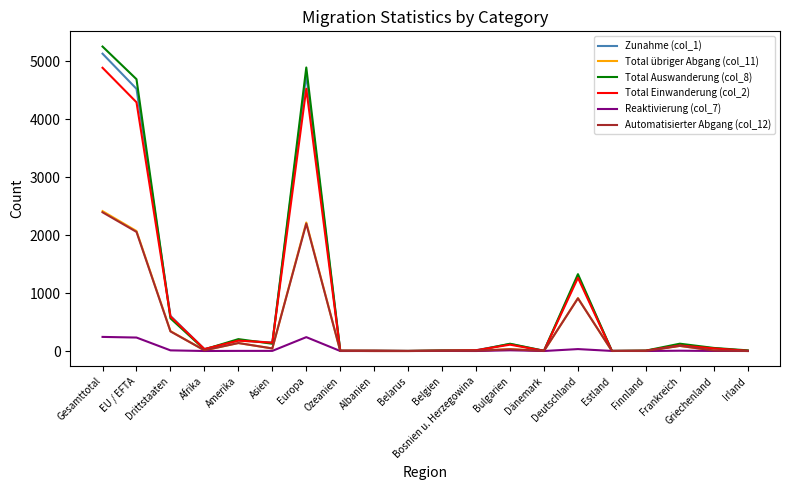

What is the greatest value displayed?

5250